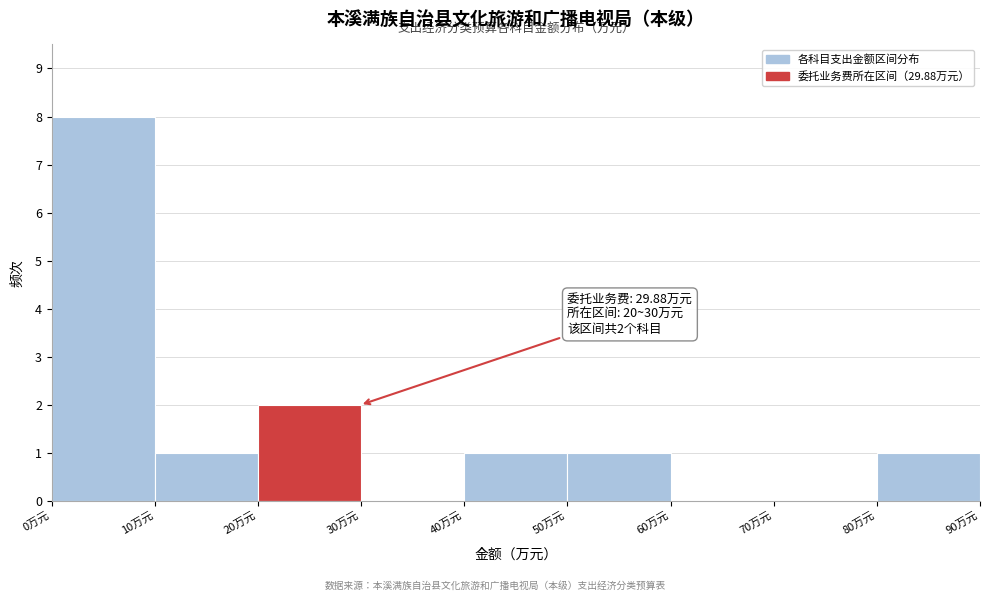

Which range on the x-axis has the tallest bar?

0 to 10